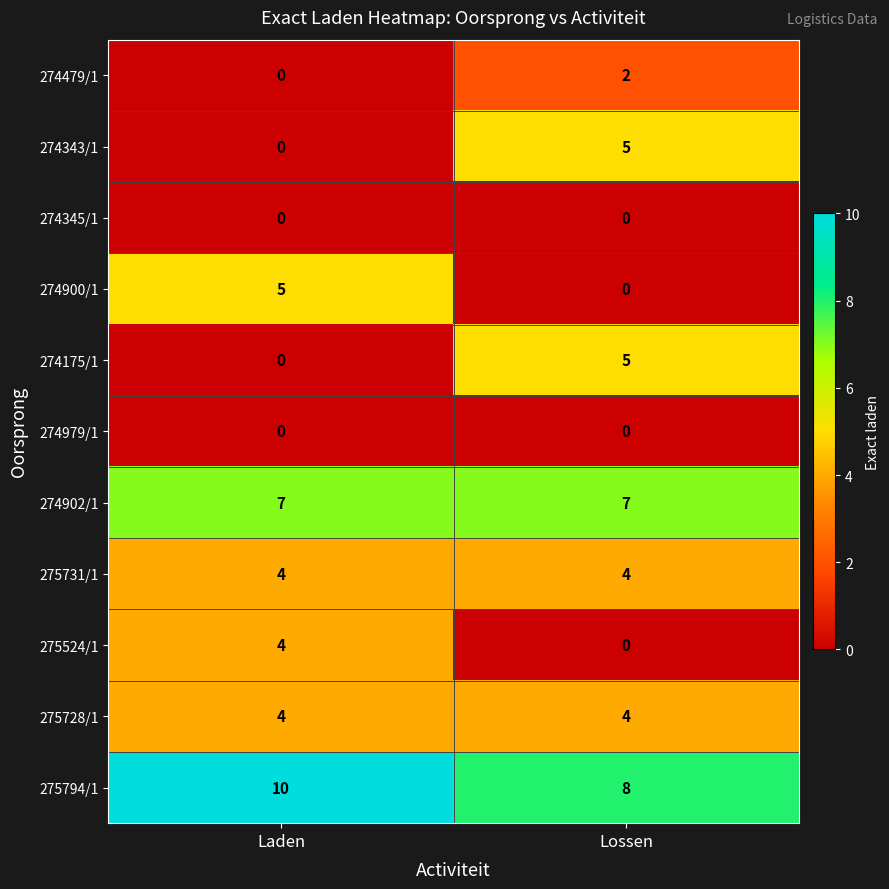

List the labels in order of 274900/1 value, smallest first.

Lossen, Laden